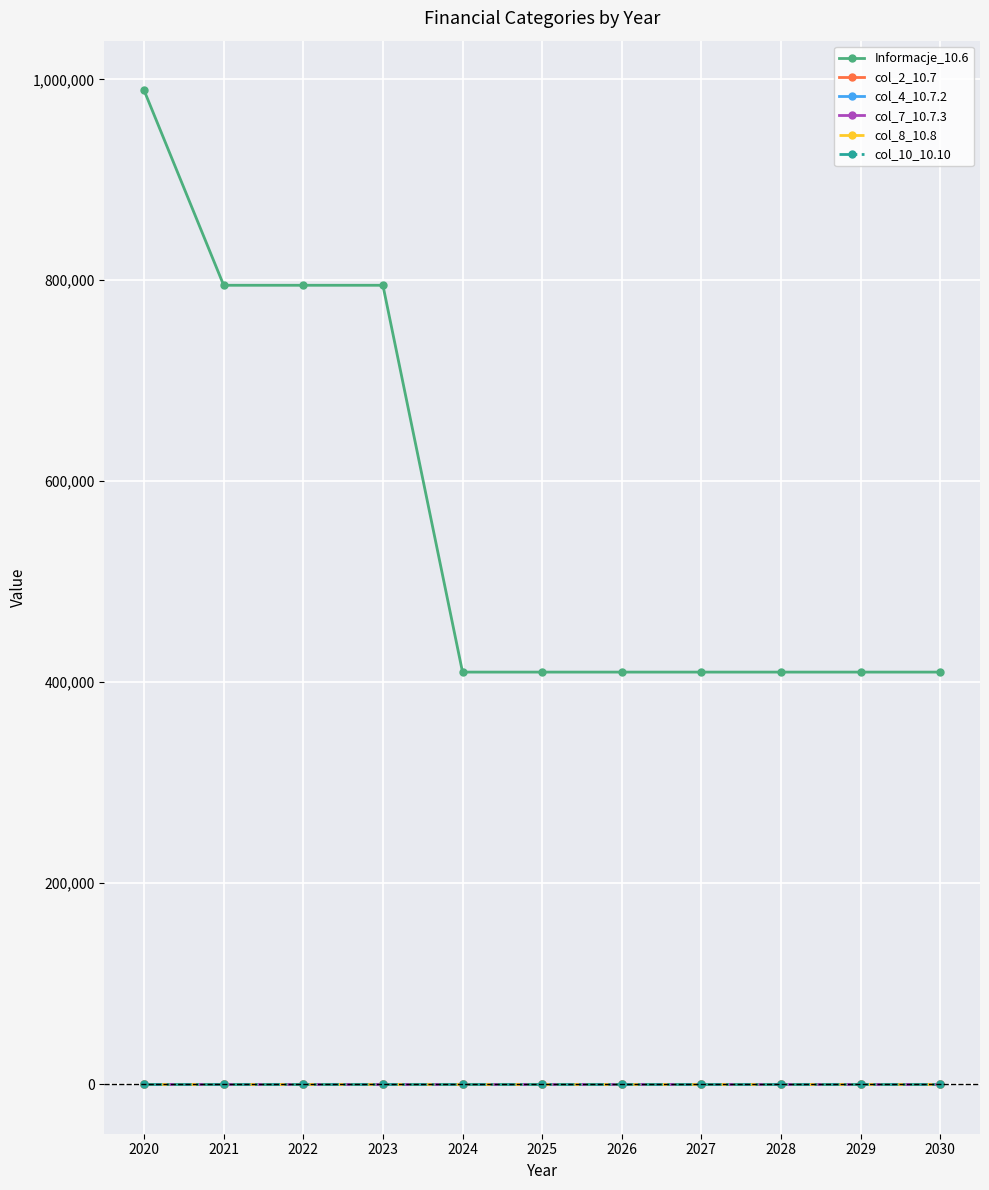

What is the difference between the second highest and second lowest values in the Informacje_10.6 series?

385000